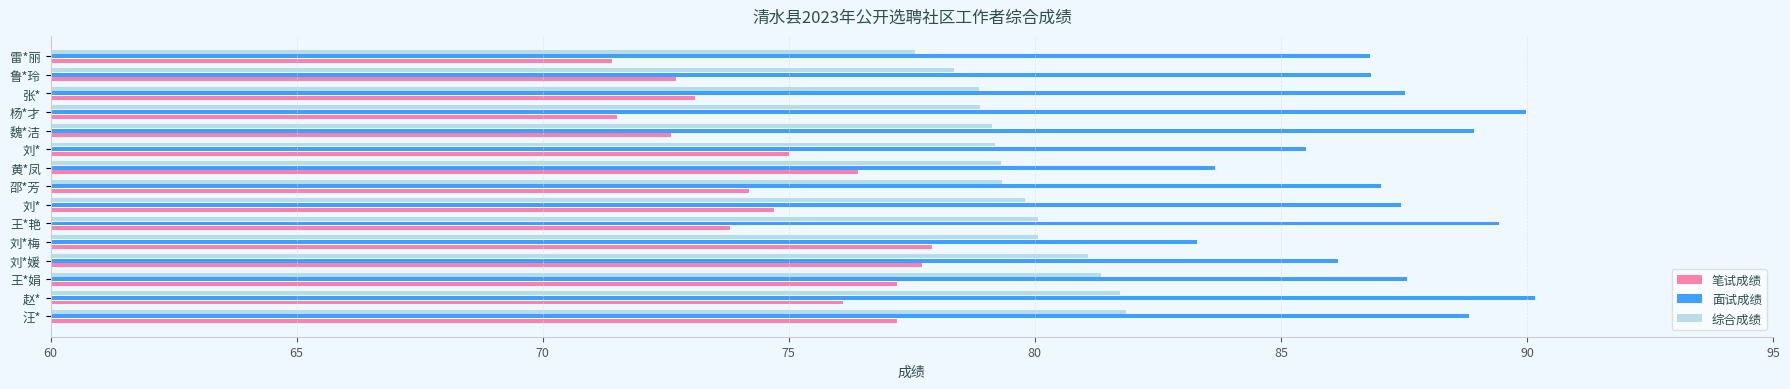

How many distinct data groups are displayed?

3